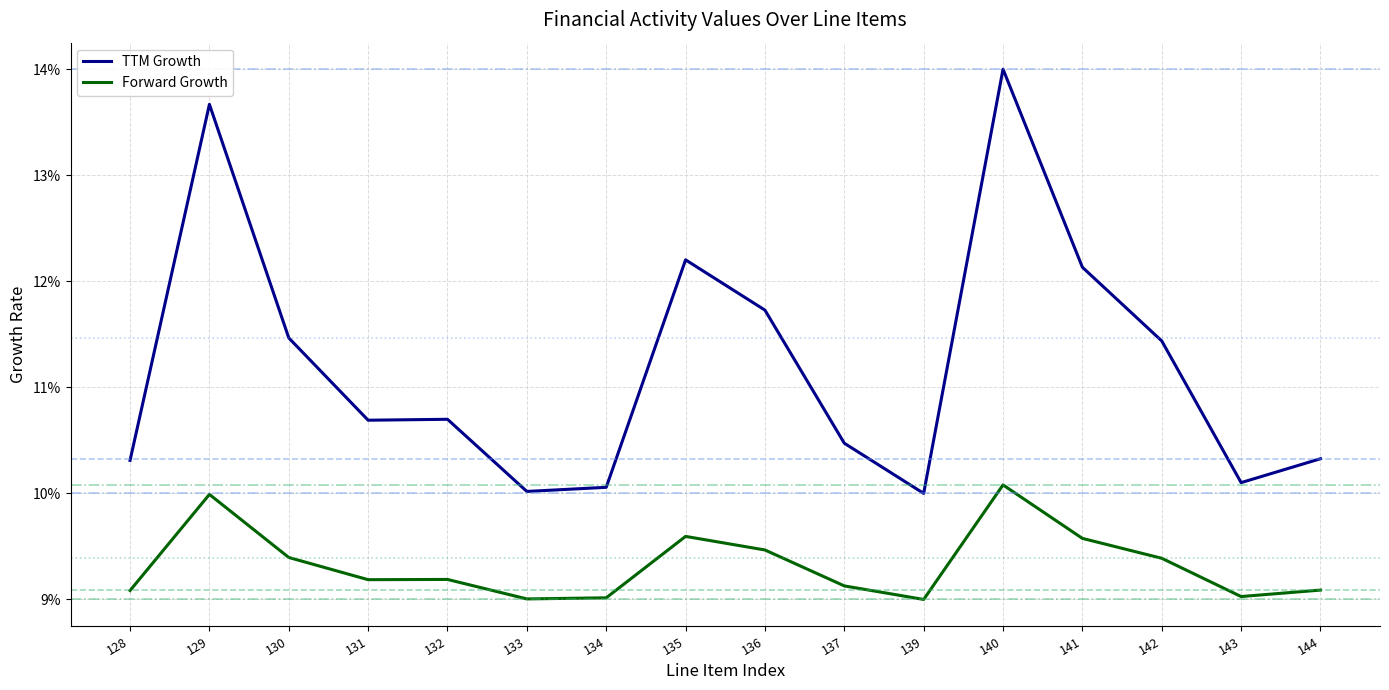

Does the chart have visible grid lines?

Yes